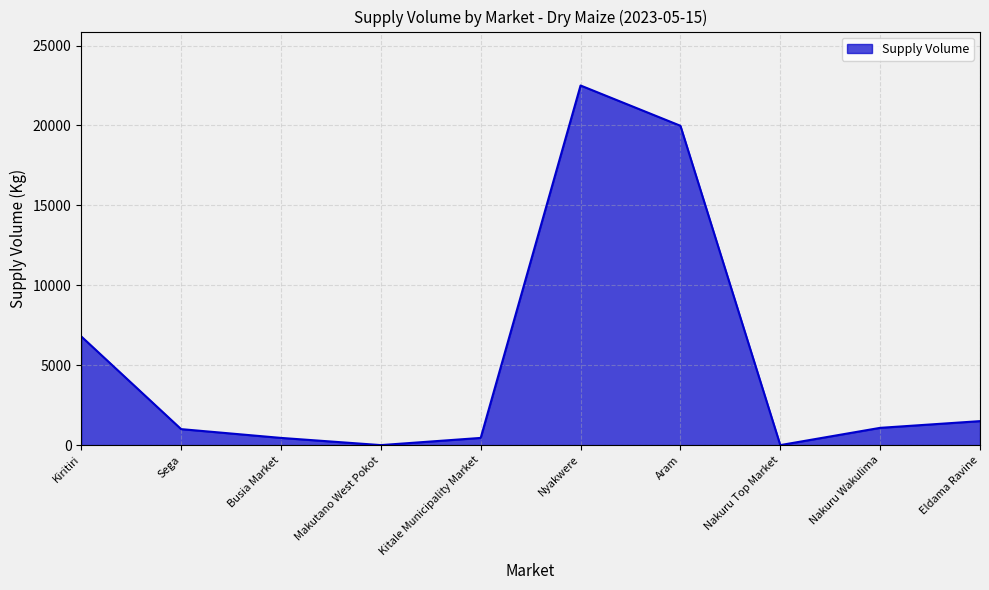

What is the maximum value shown in the chart?

22500